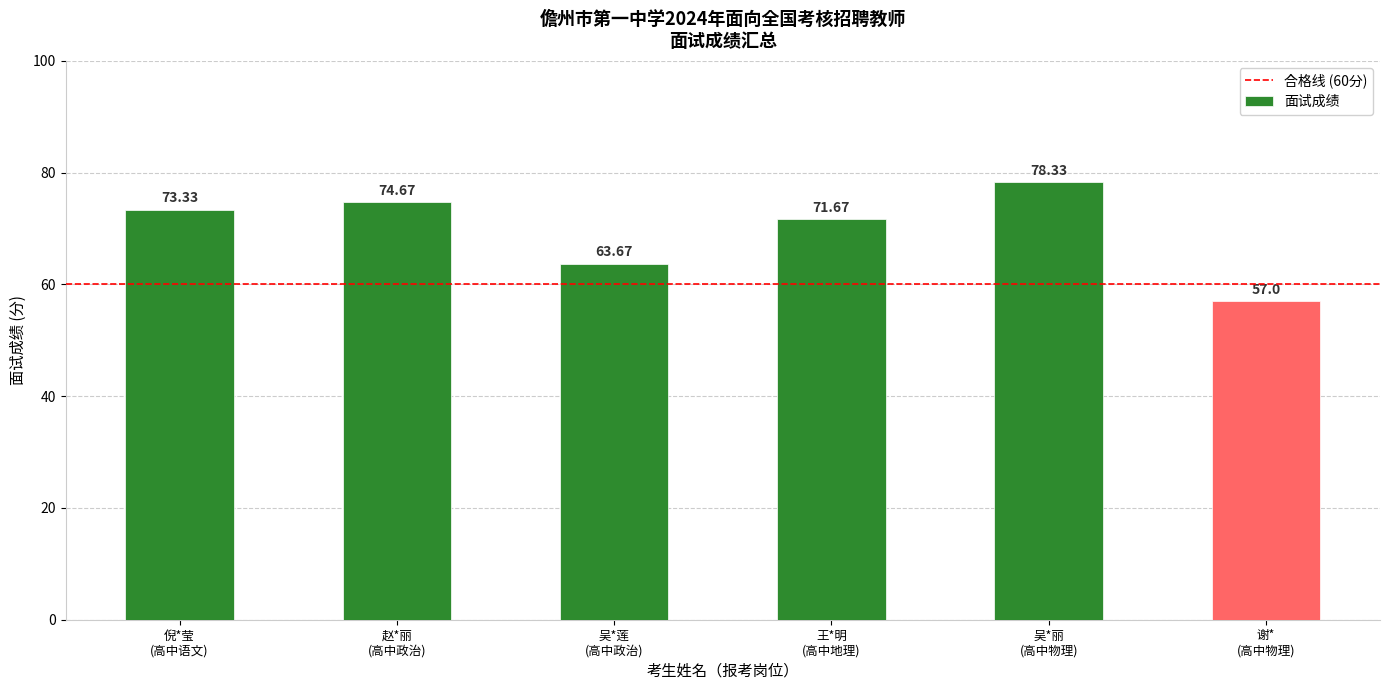

What position from the right is 吴*丽
(高中物理)?

2